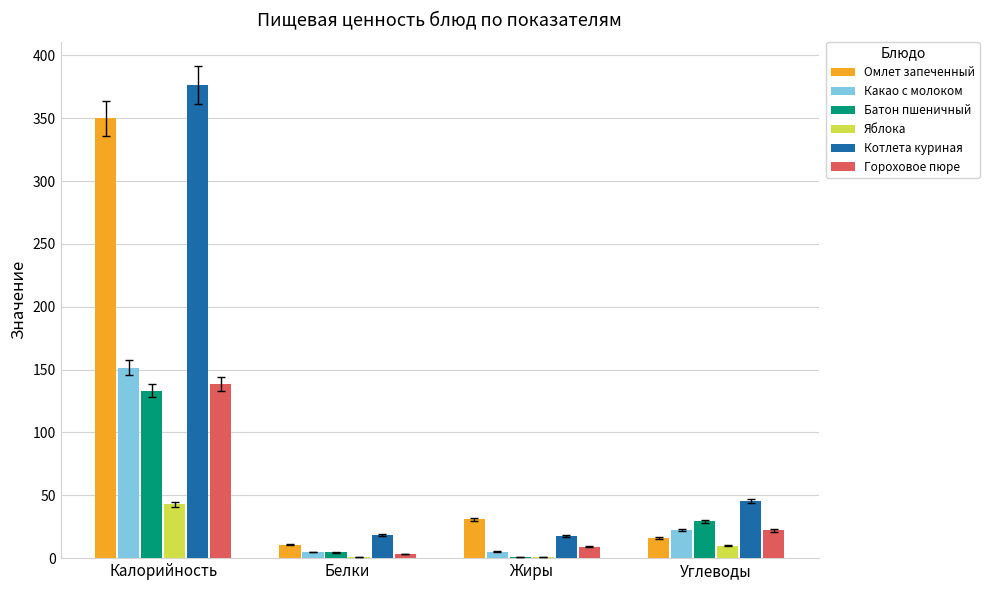

At which category is the sum across all series the highest?

Калорийность